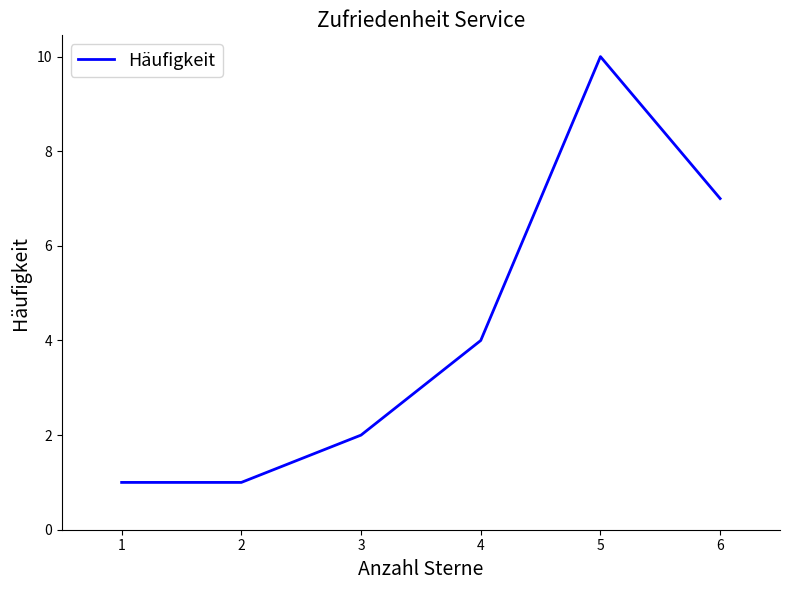

Is it true that the value at 2 is 1?

True